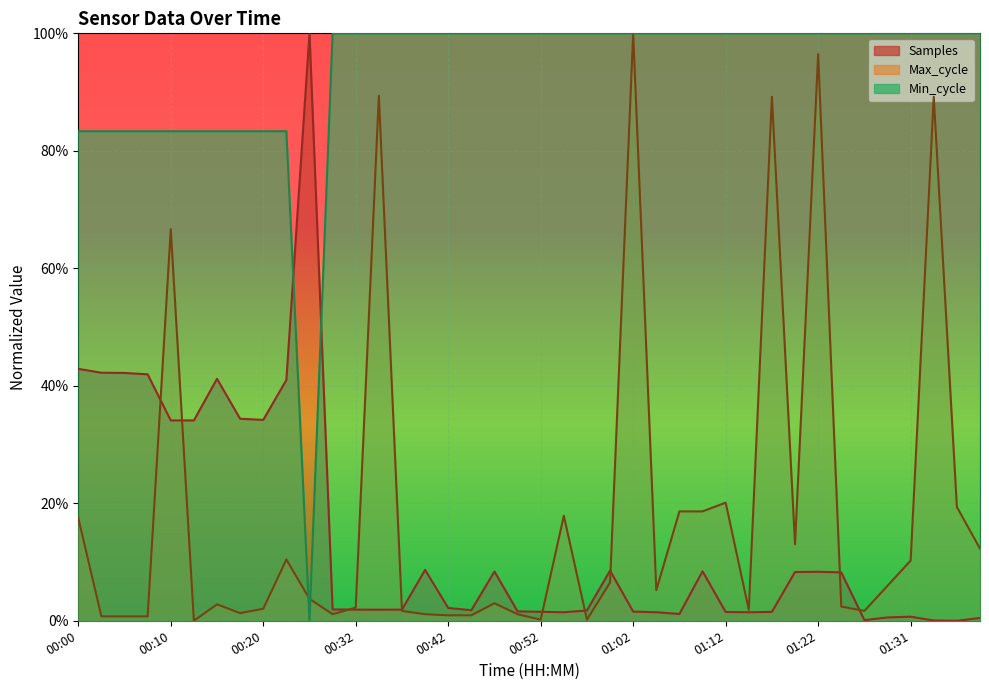

What is the sum of the Min_cycle values at 01:09 and 00:37?

2.0